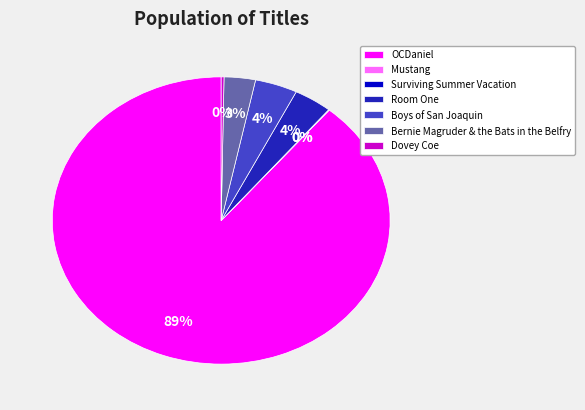

To the nearest percent, what is the average slice percentage?

14%